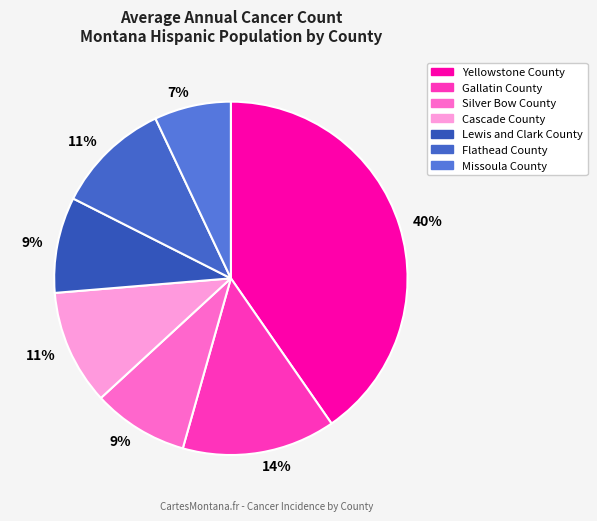

Which category has the smallest portion of the pie?

Missoula County